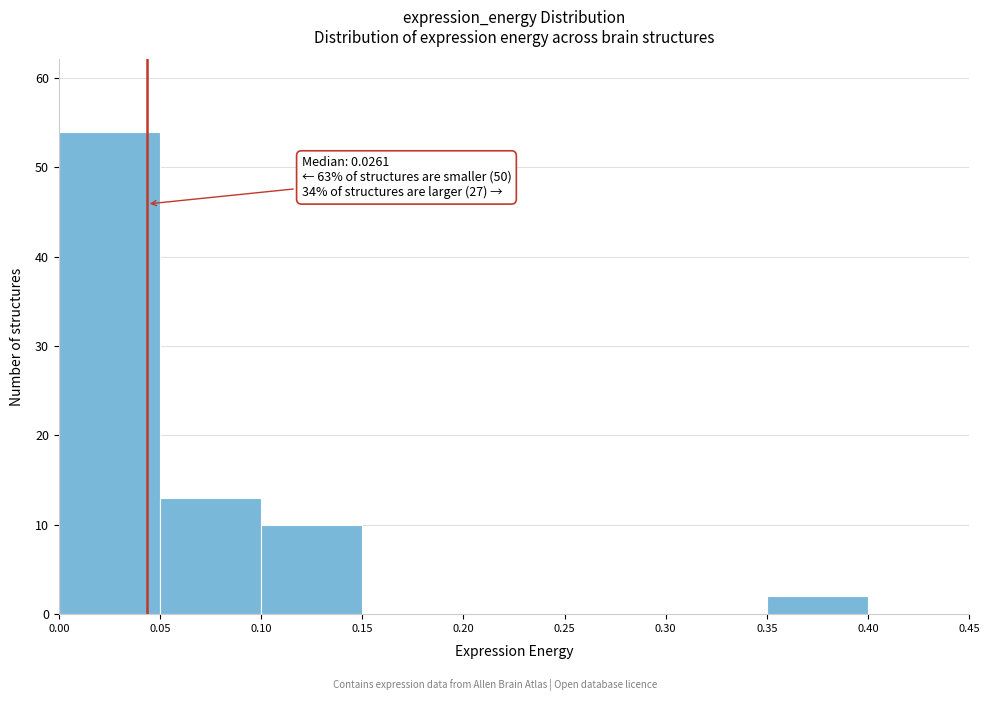

Which range on the x-axis has the tallest bar?

0.00 to 0.05